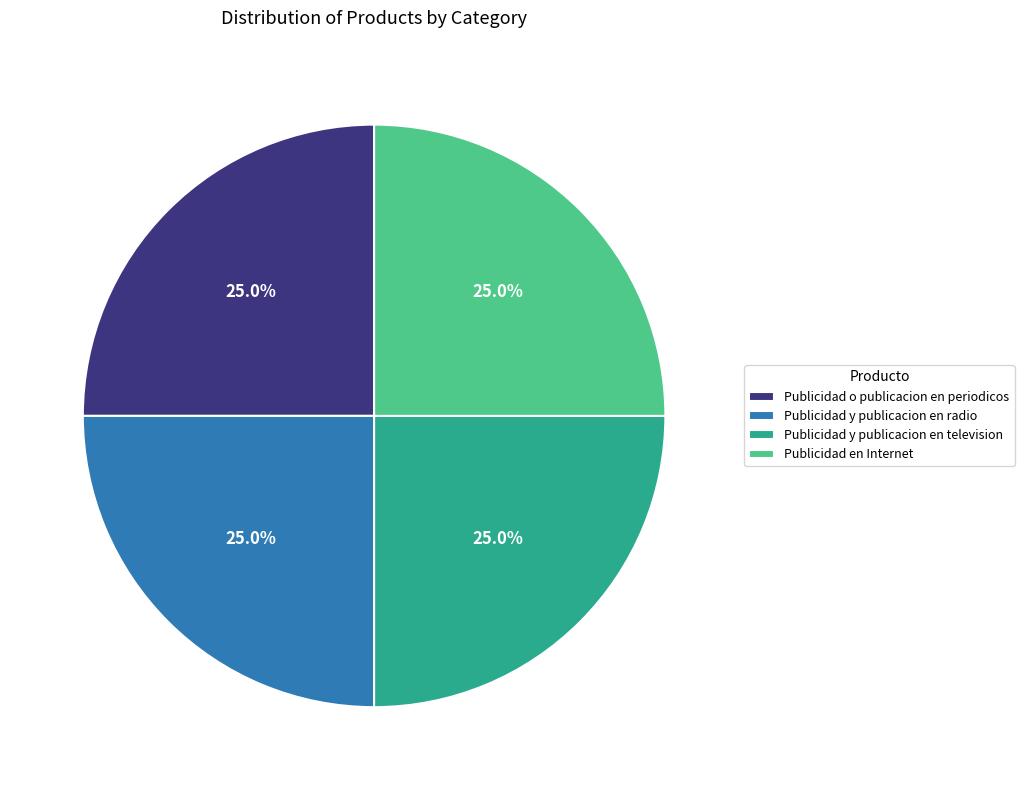

What is the ratio of the value at Publicidad y publicacion en radio to the value at Publicidad y publicacion en television?

1.0